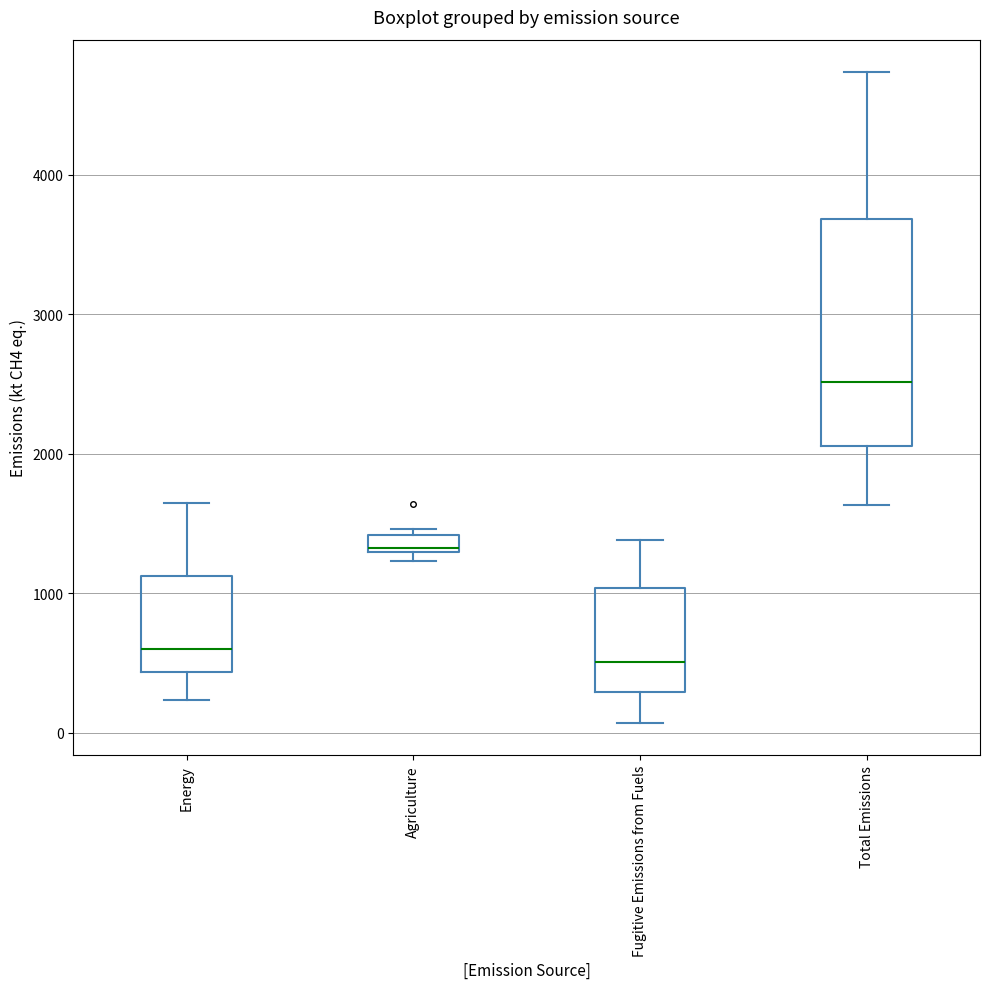

Which box is the tallest, from its lower edge to its upper edge?

Total Emissions